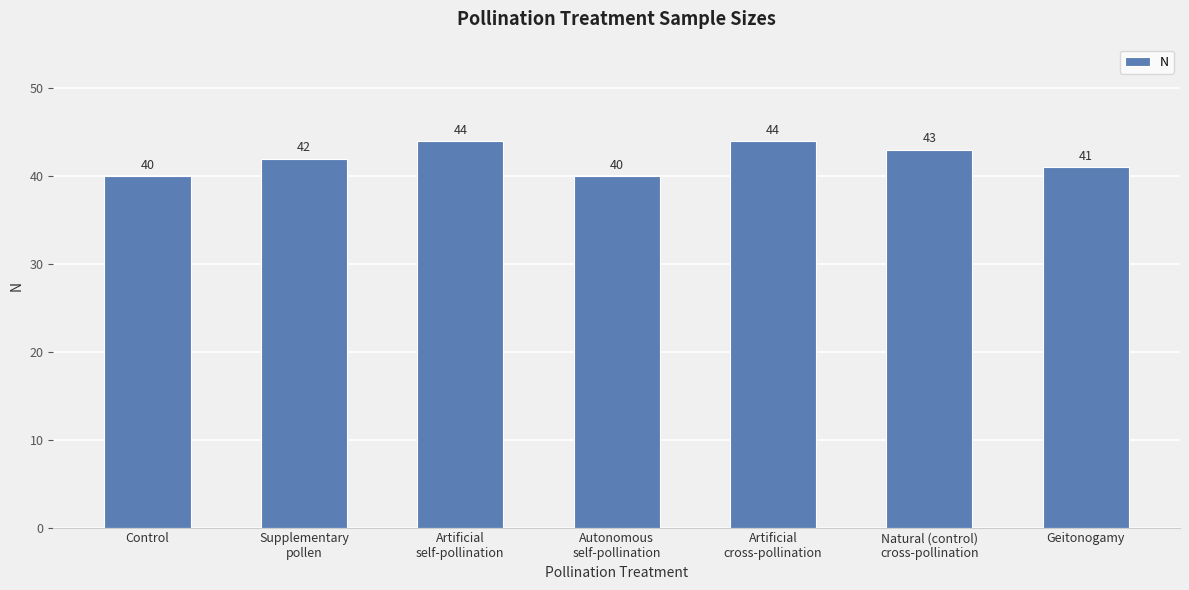

At which label is the value closest to 42?

Supplementary
pollen